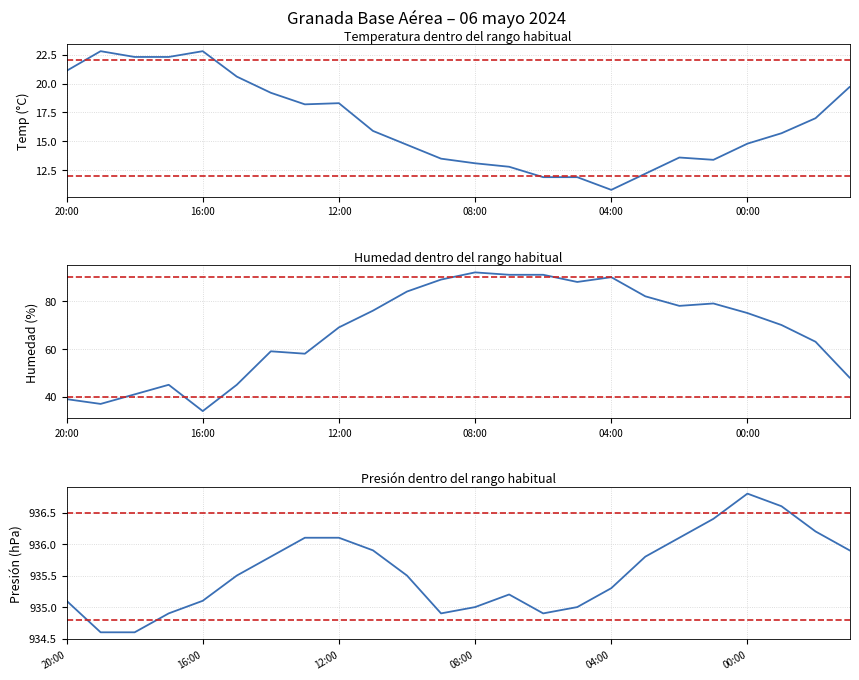

What are all the series names shown in the legend?

Temperatura (°C), Humedad (%), Presión (hPa)